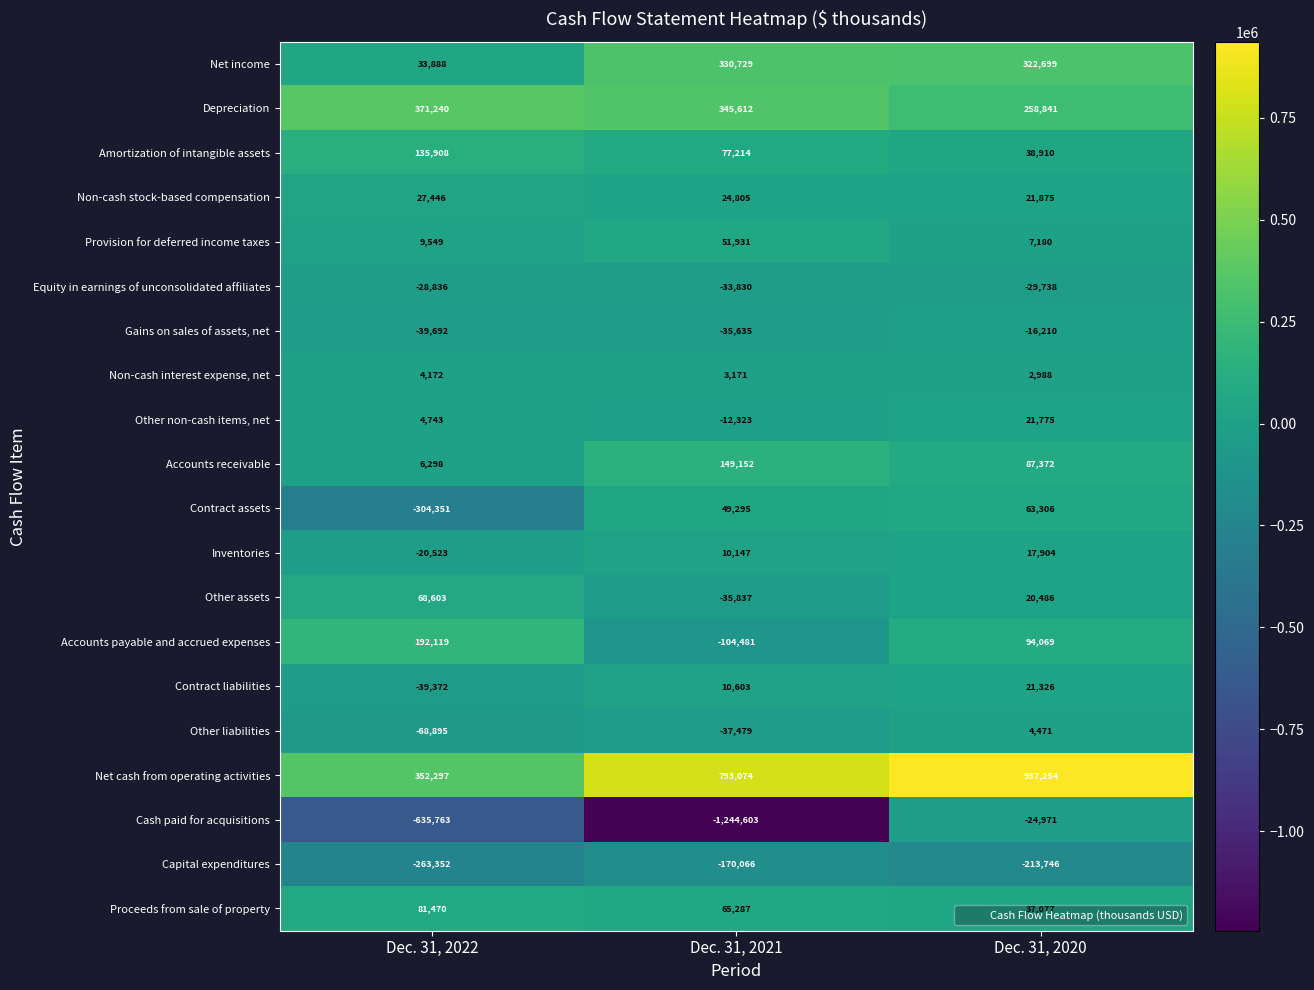

The value of Non-cash interest expense, net at Dec. 31, 2022 is 6852. True or false?

False